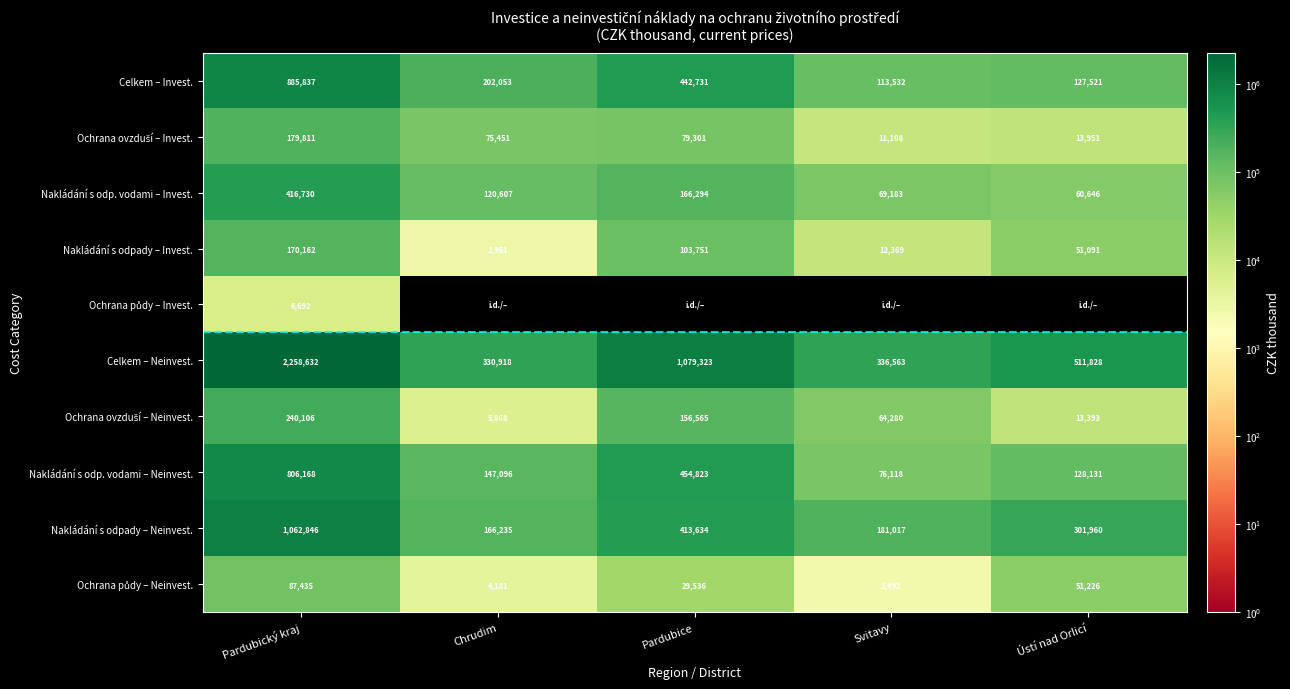

At which label does Nakládání s odpady – Invest. reach its minimum?

Chrudim